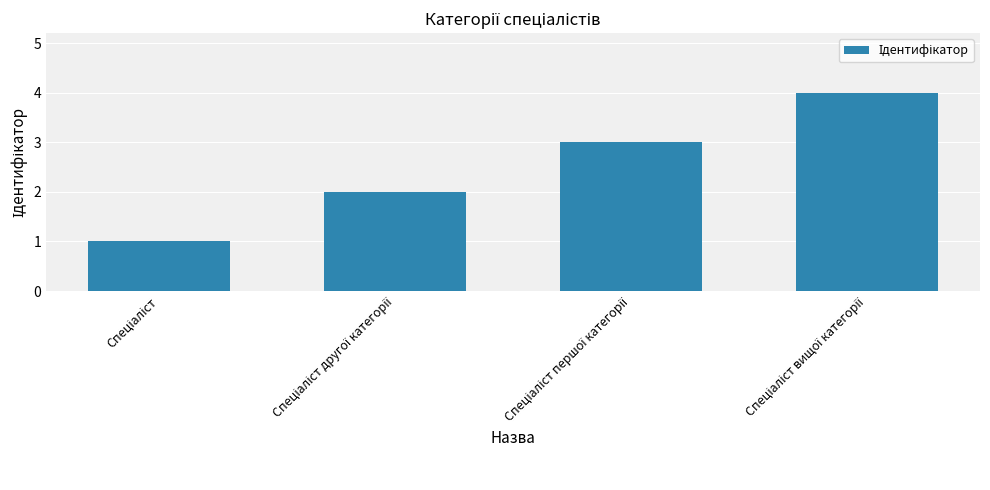

What is the maximum value shown in the chart?

4